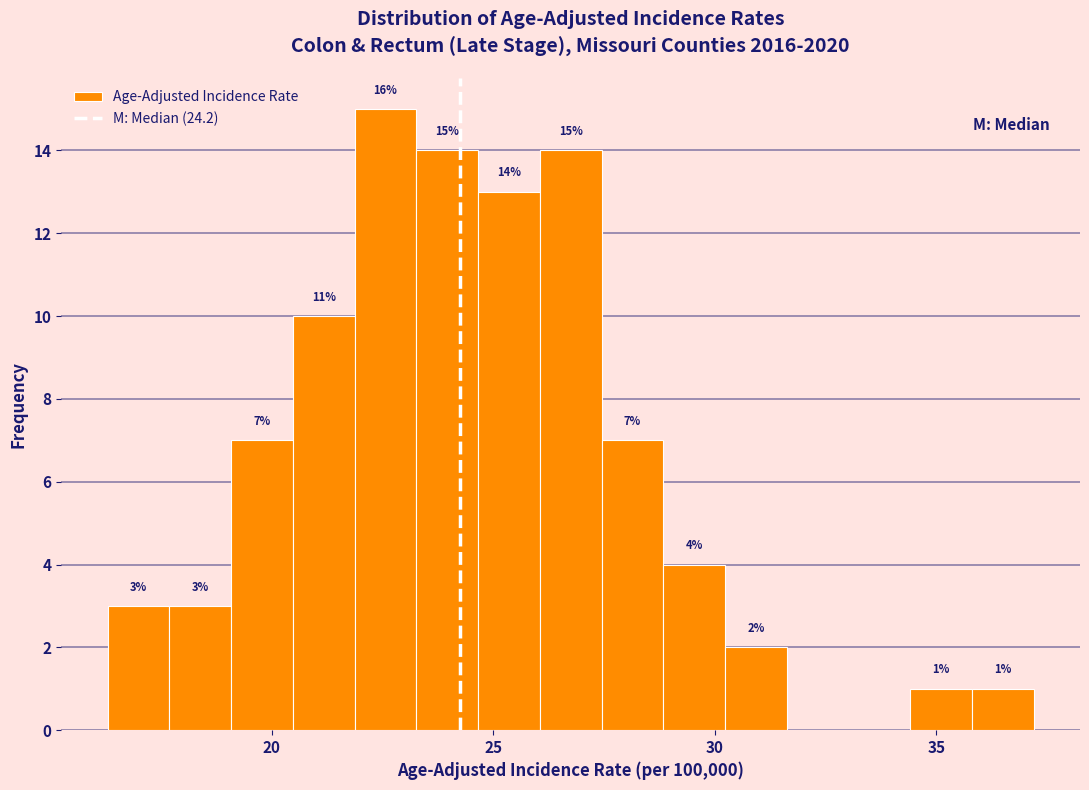

Read against the x-axis, roughly where is the centre of the tallest bar?

22.5